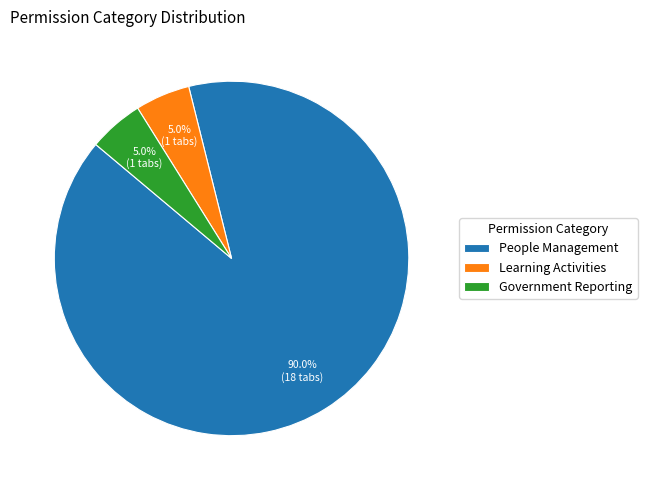

Count the number of slices in the pie.

3